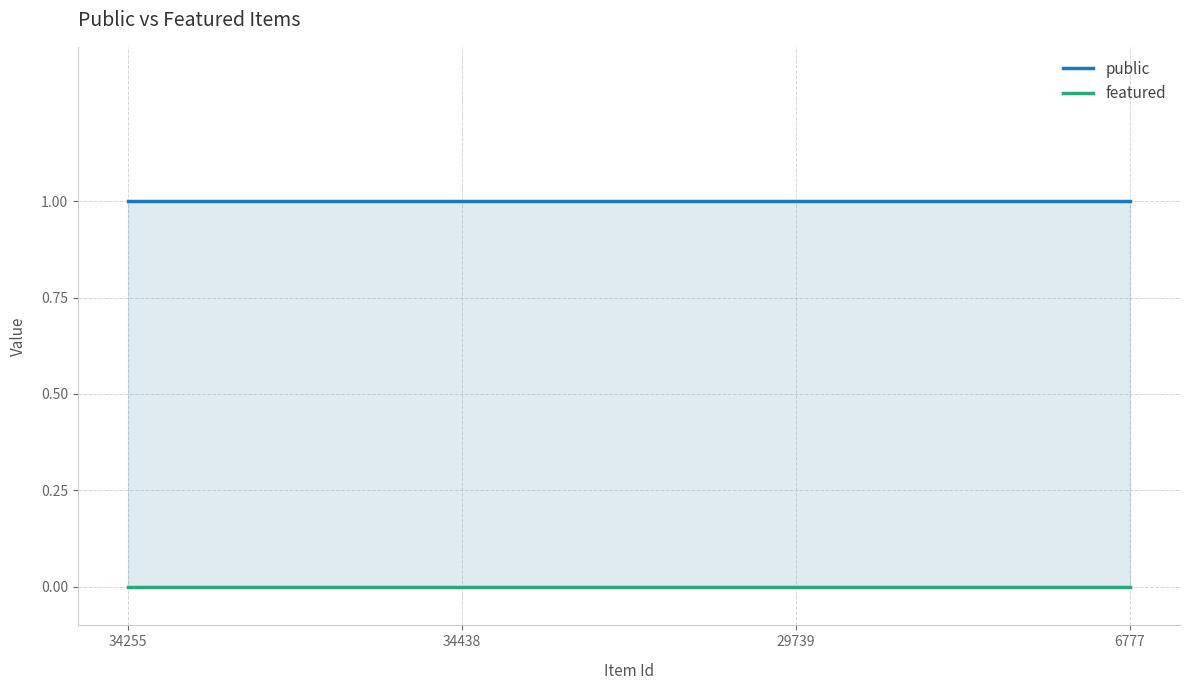

What position from the left is 34255?

1